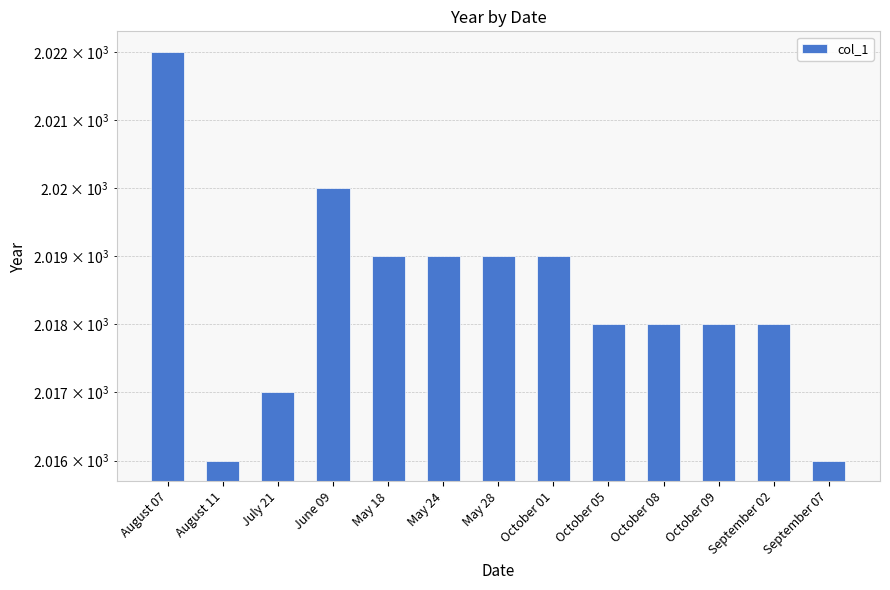

How many values are below 2018?

3